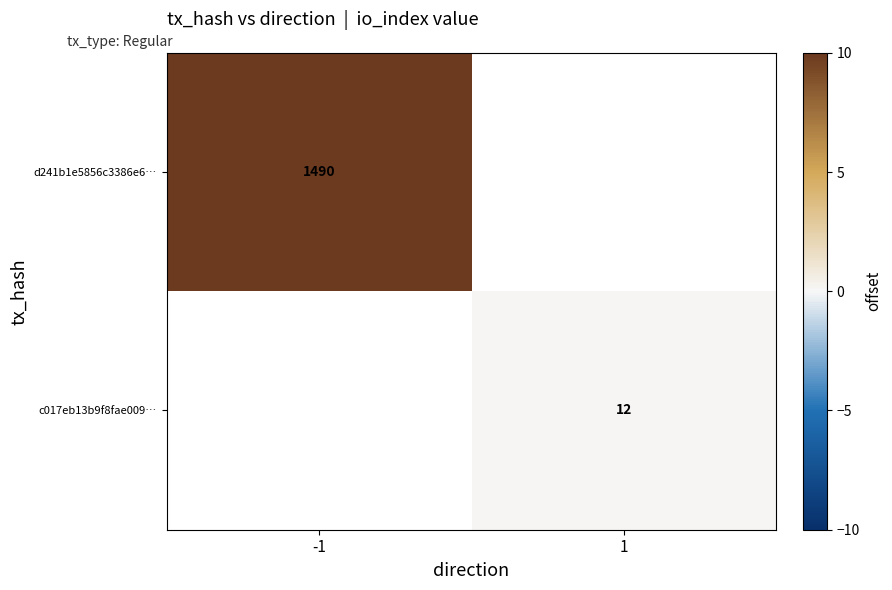

Is the value of d241b1e5856c3386e6… at -1 greater than the value of c017eb13b9f8fae009… at 1?

Yes